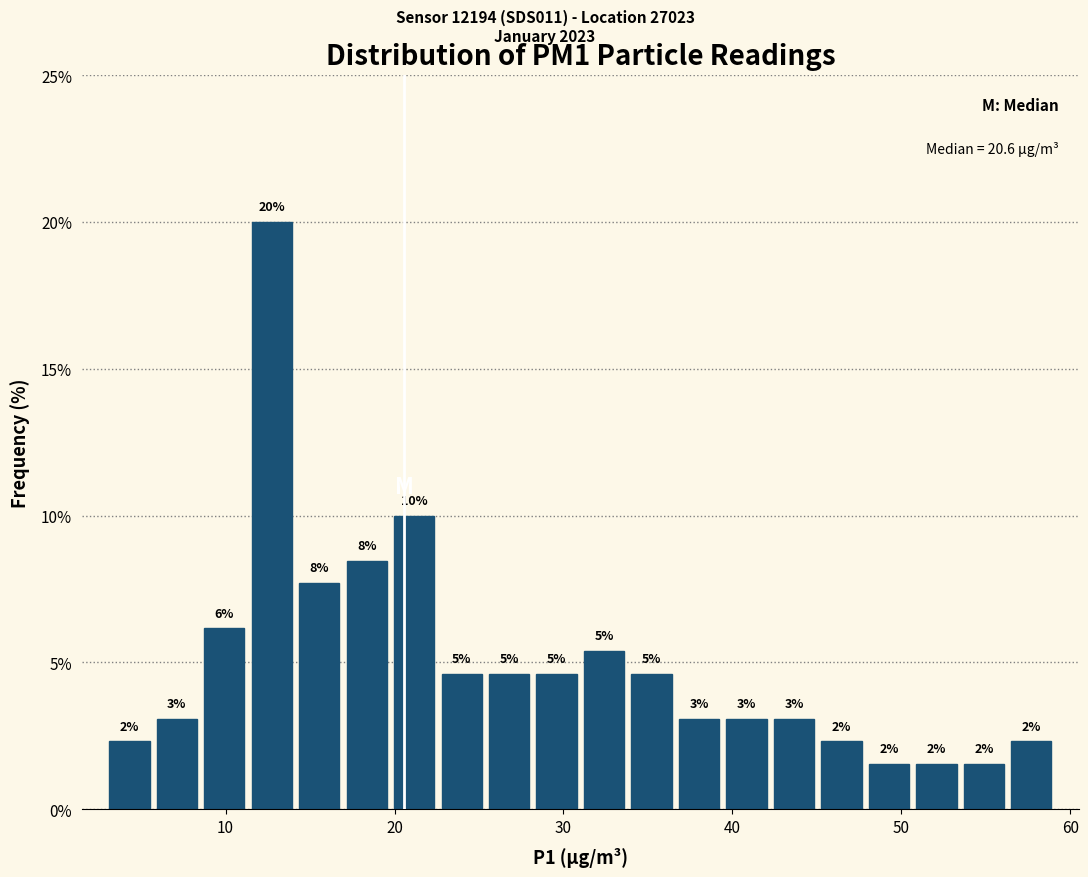

Read against the x-axis, roughly where is the centre of the tallest bar?

13